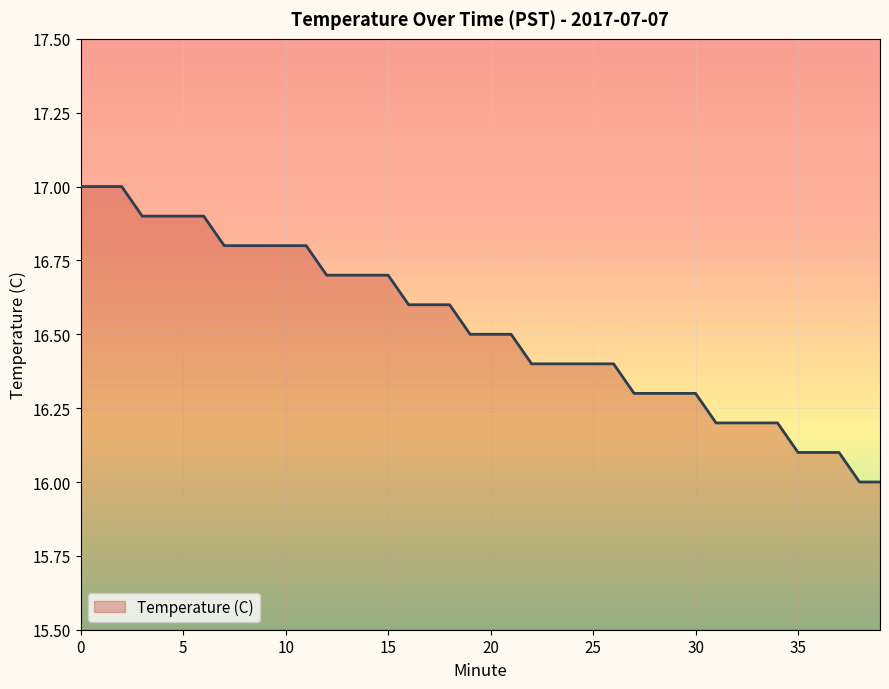

What is the difference between the maximum and minimum values?

1.0